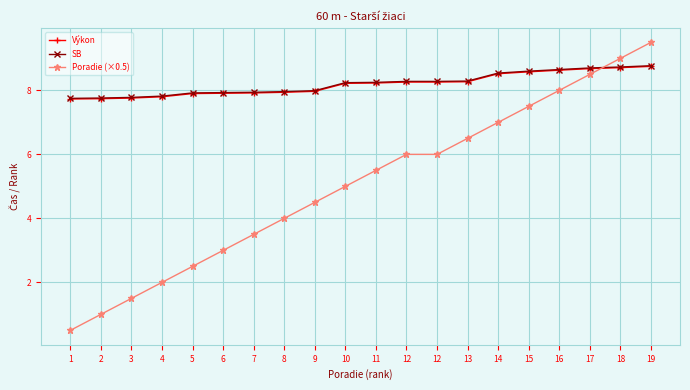

The value of SB at 16 is 1.8. True or false?

False